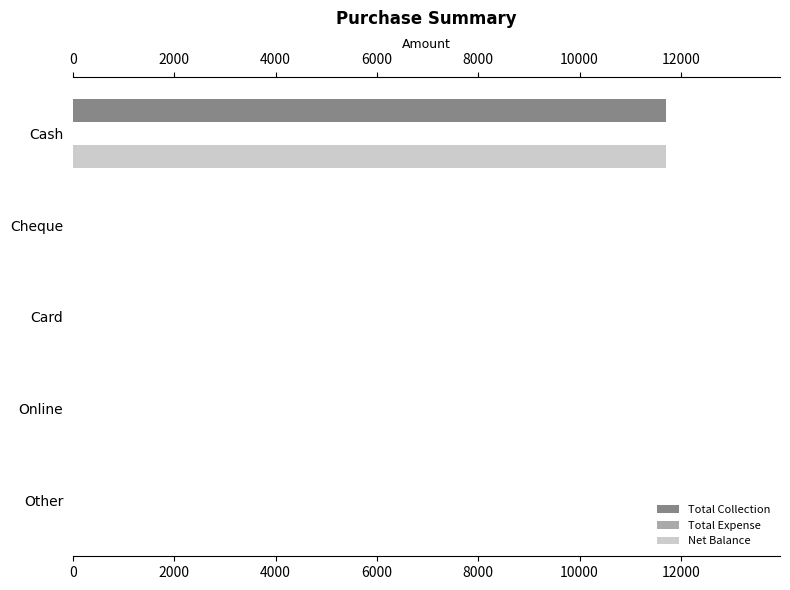

What is the greatest value displayed?

11700